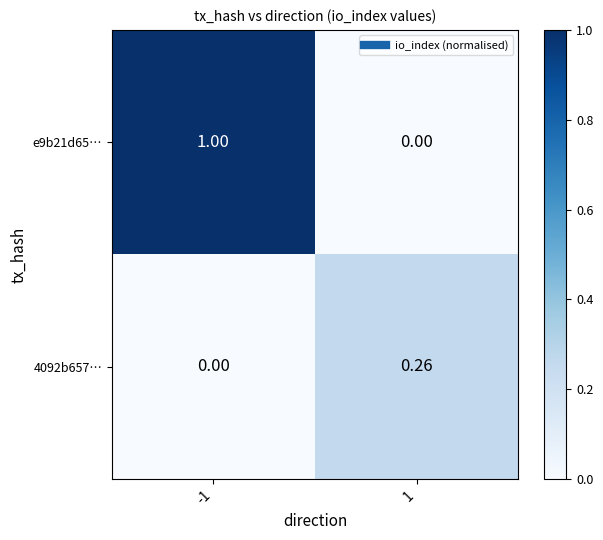

How many distinct data groups are displayed?

2